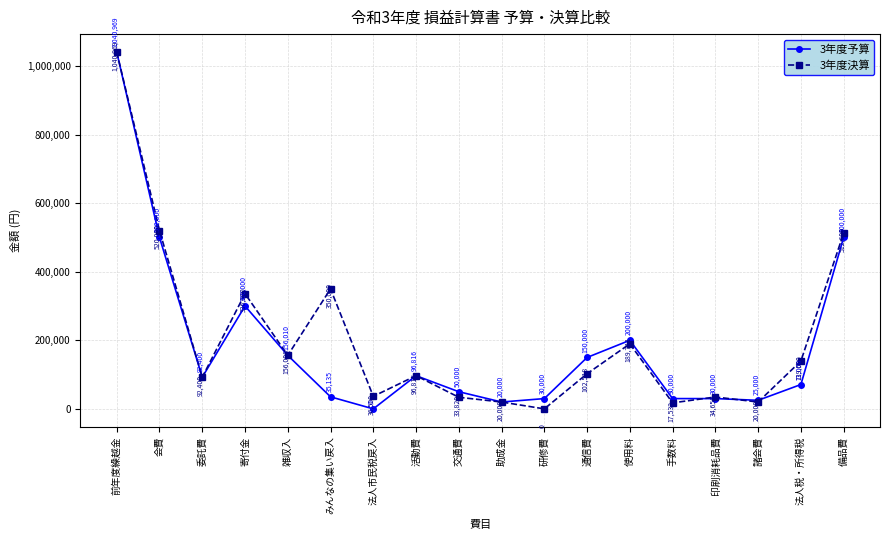

What position from the right is 寄付金?

15